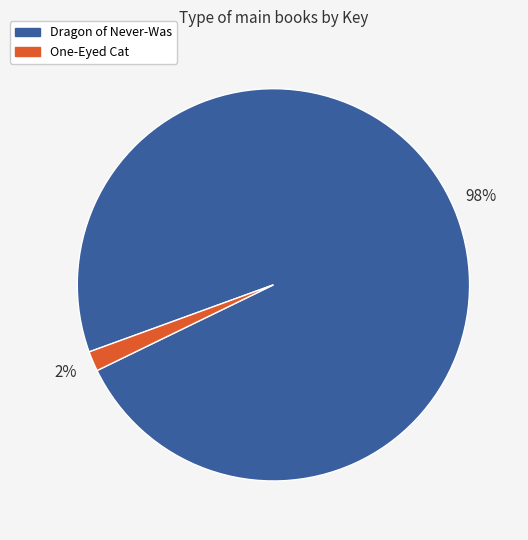

Count the number of slices in the pie.

2